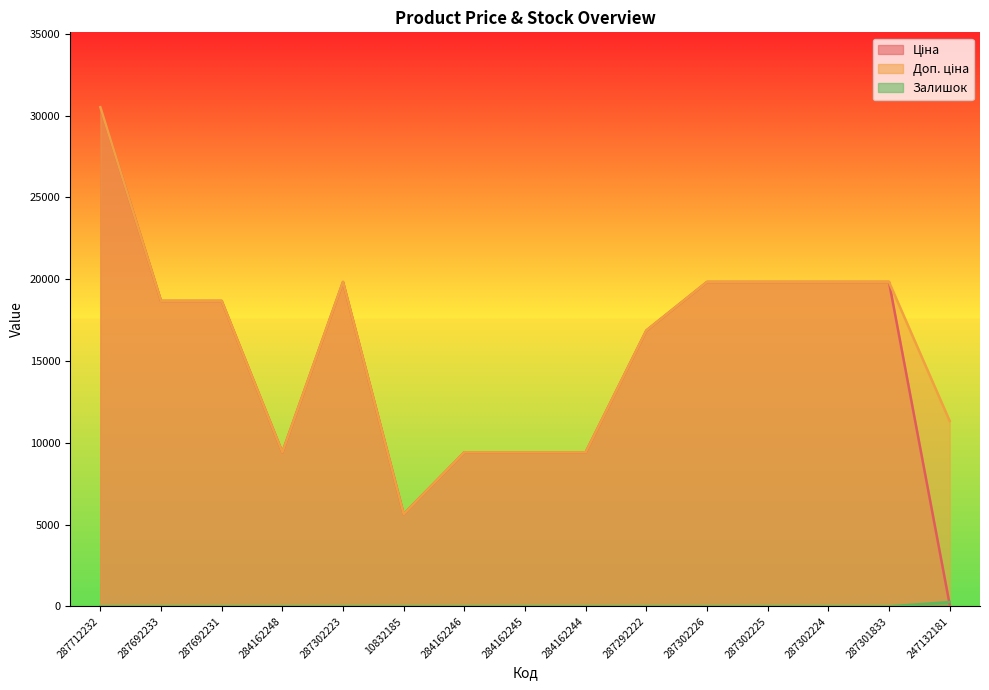

At how many categories does at least one series exceed 6213?

14